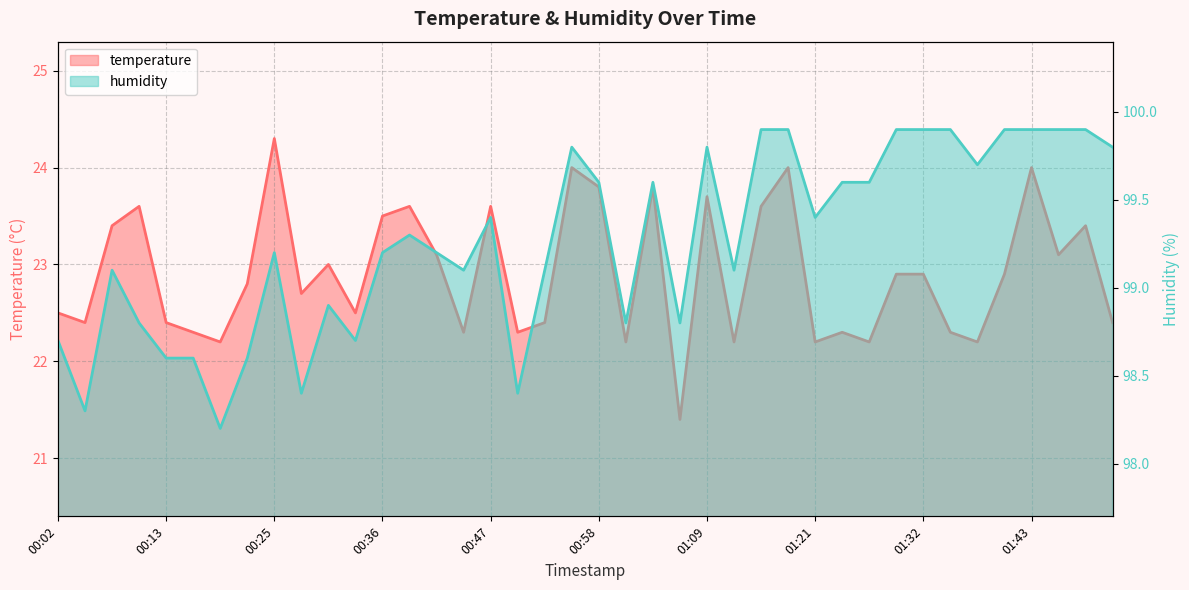

What position from the left is 00:38?

14